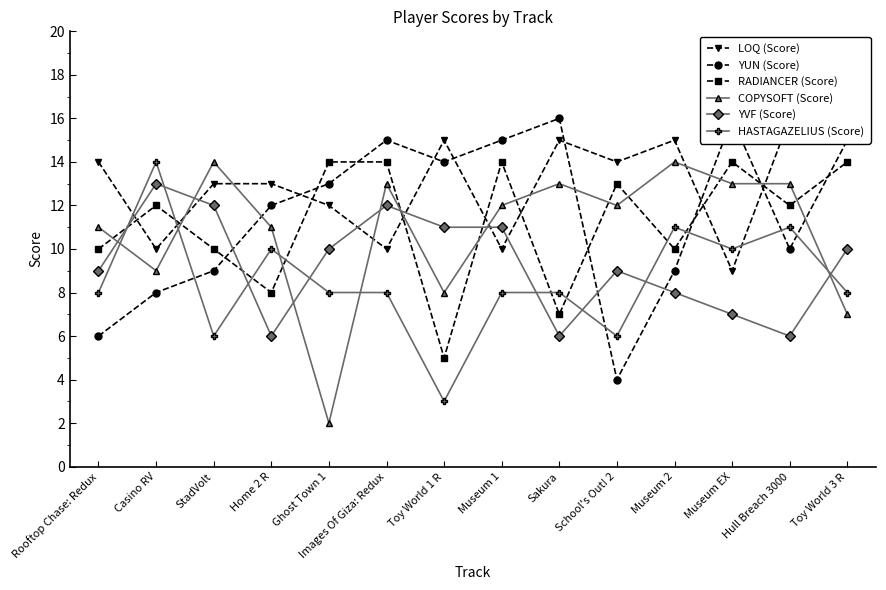

After their last crossing, which series has the higher values: YVF (Score) or YUN (Score)?

YUN (Score)